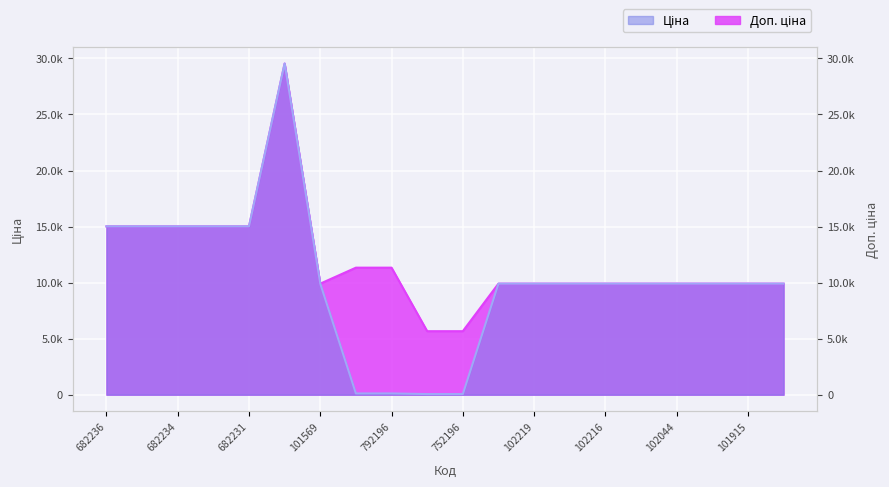

What is the sum of the Ціна values at 287682233 and 287702232?

44568.1